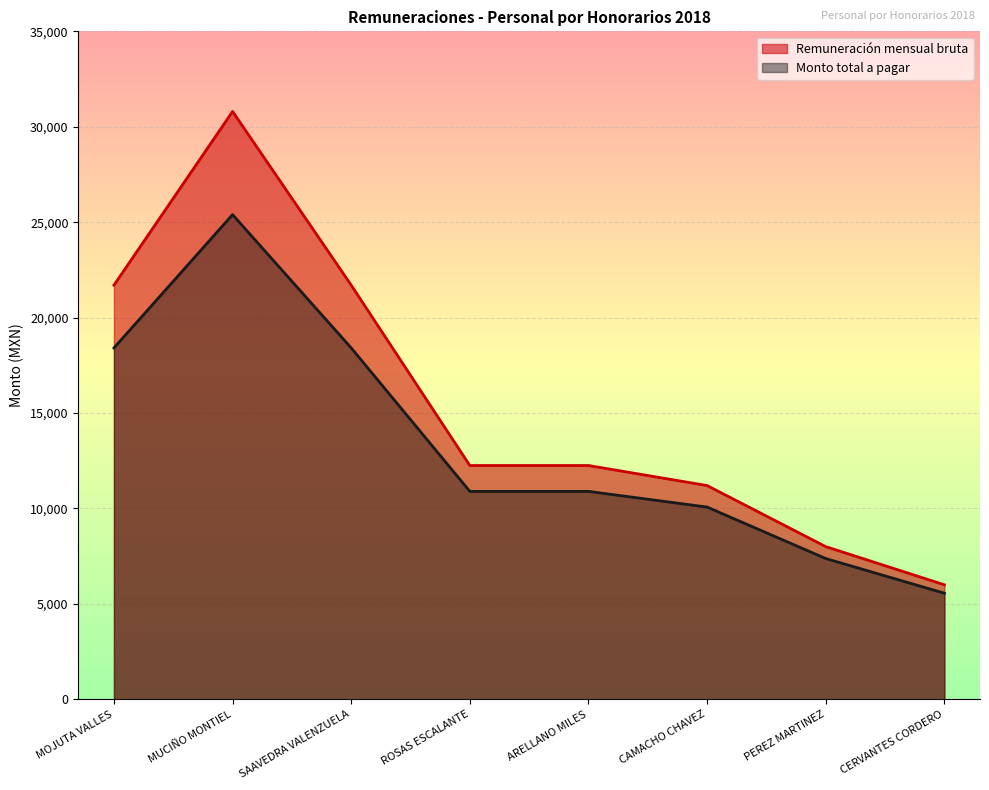

How many data points in Remuneración mensual bruta are less than 12250?

3